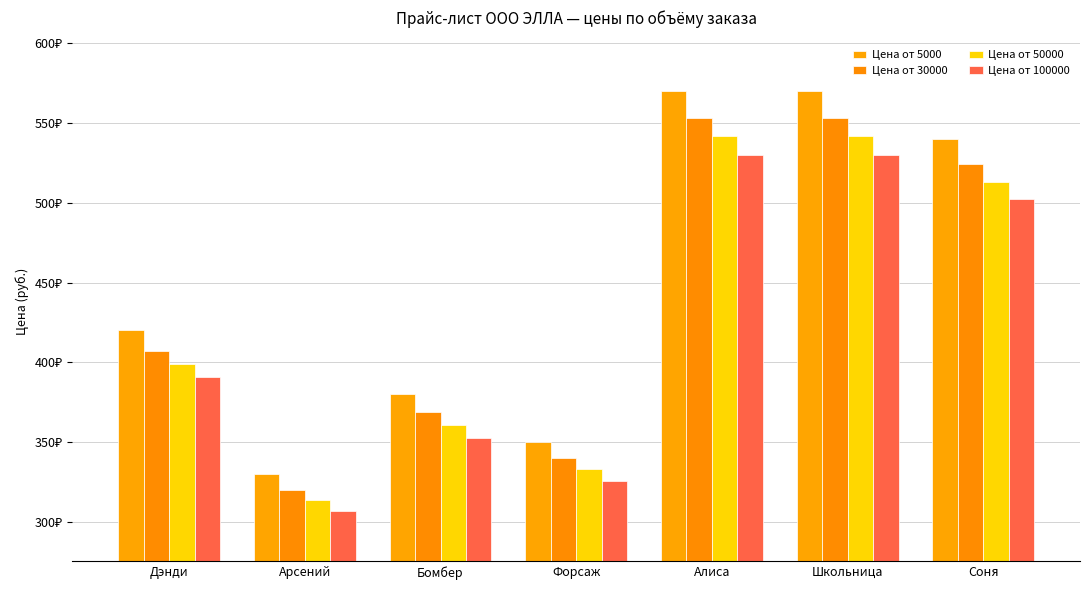

What is the average value of the Цена от 30000 series?

438